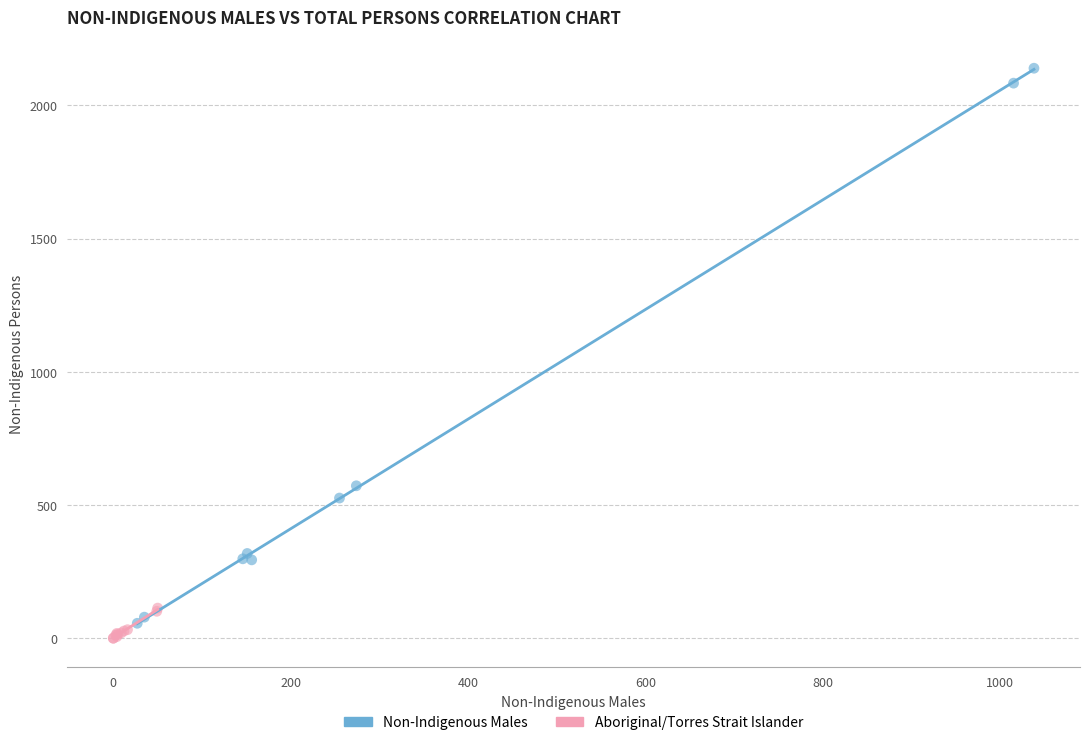

Which series reaches the maximum Y coordinate?

Non-Indigenous Males